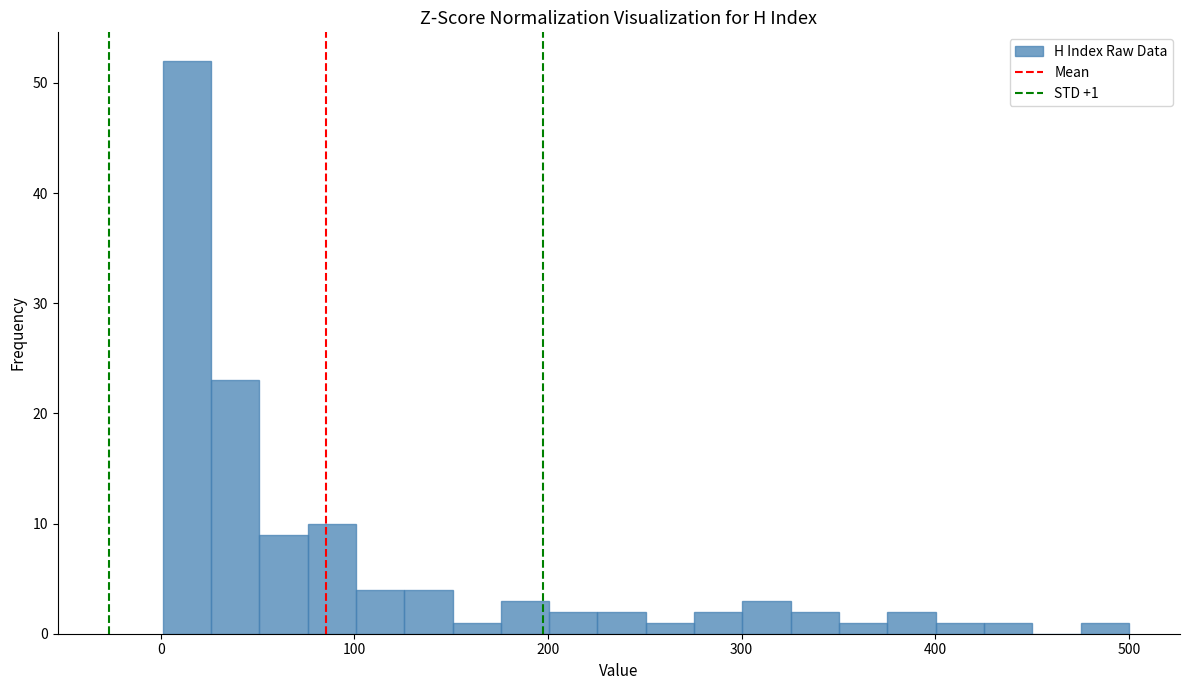

Read against the x-axis, roughly where is the centre of the tallest bar?

10